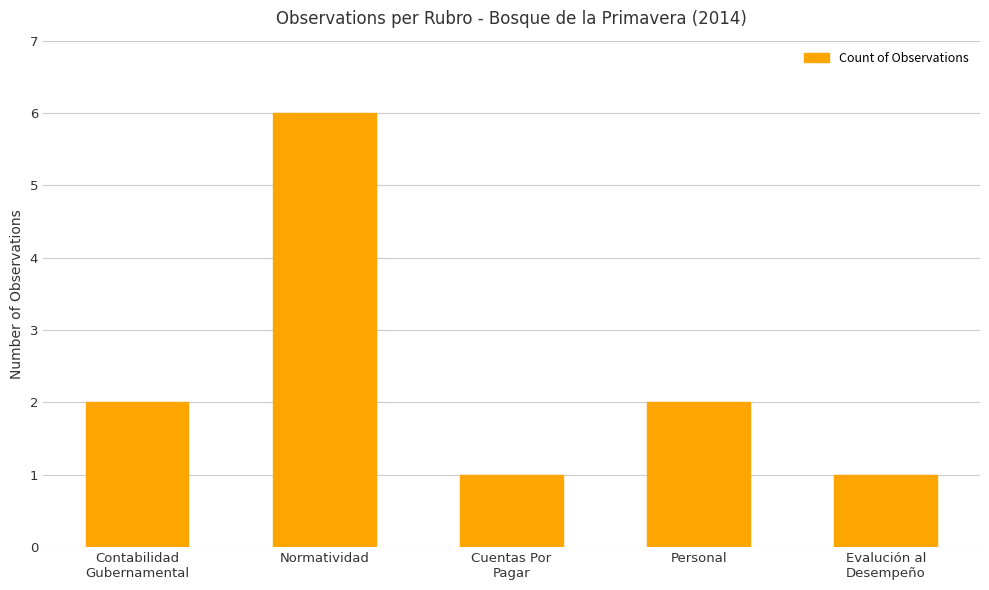

What is the difference between the second highest and minimum values?

1